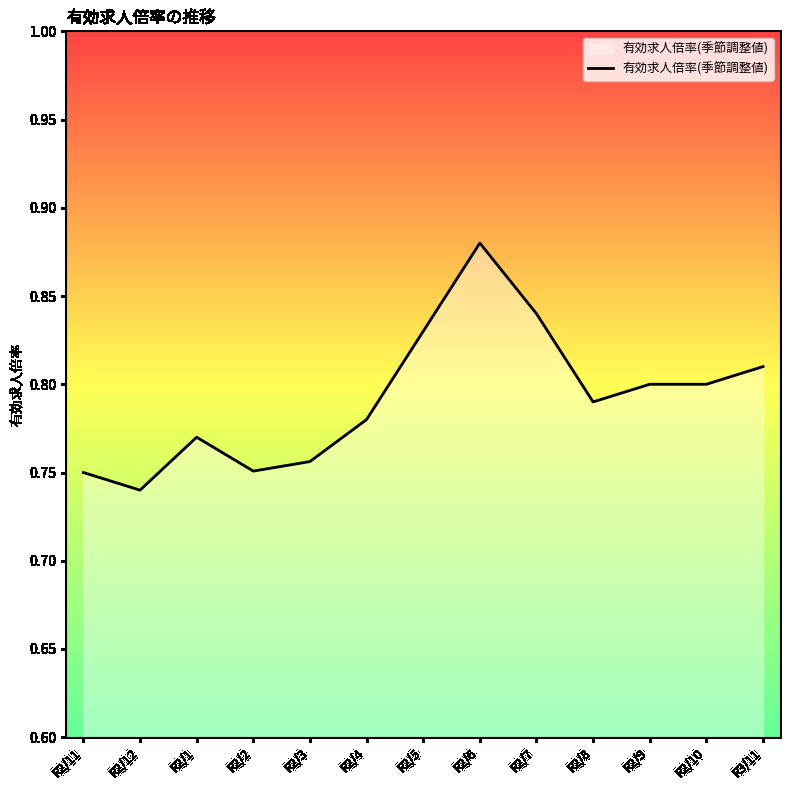

Does the chart display data point markers on the line(s)?

No